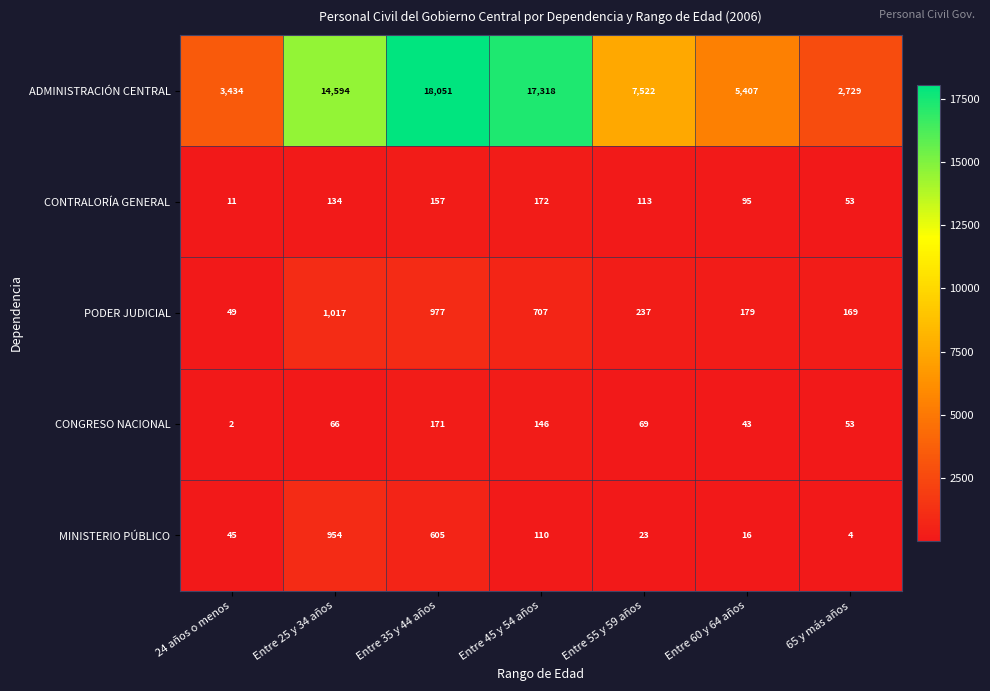

At which category is the sum across all series the highest?

Entre 35 y 44 años